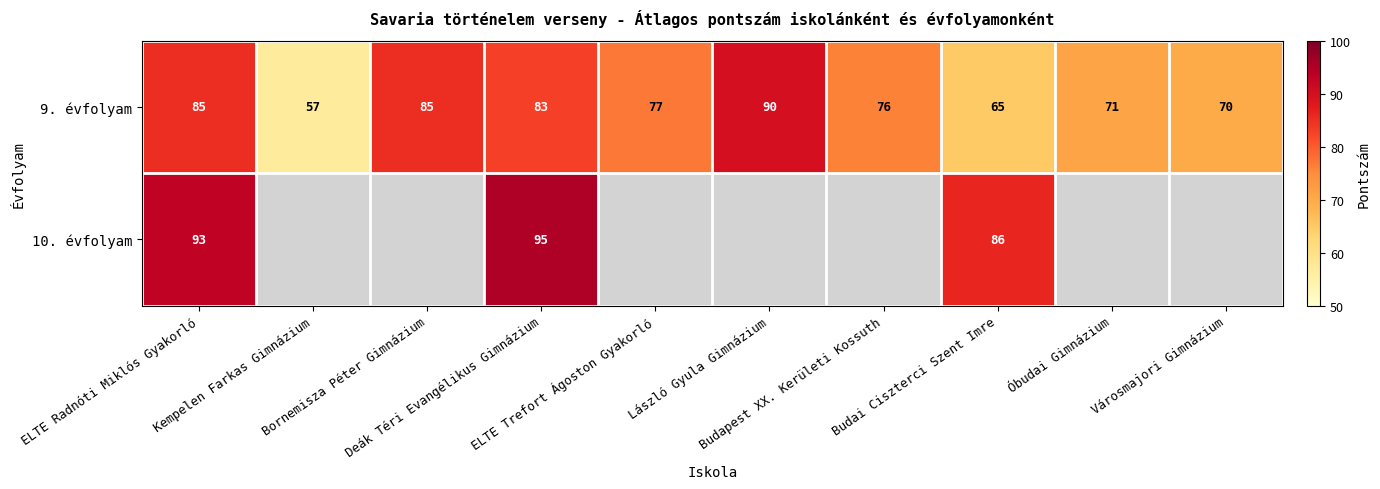

What is the difference between the second highest and second lowest values in the 9. évfolyam series?

20